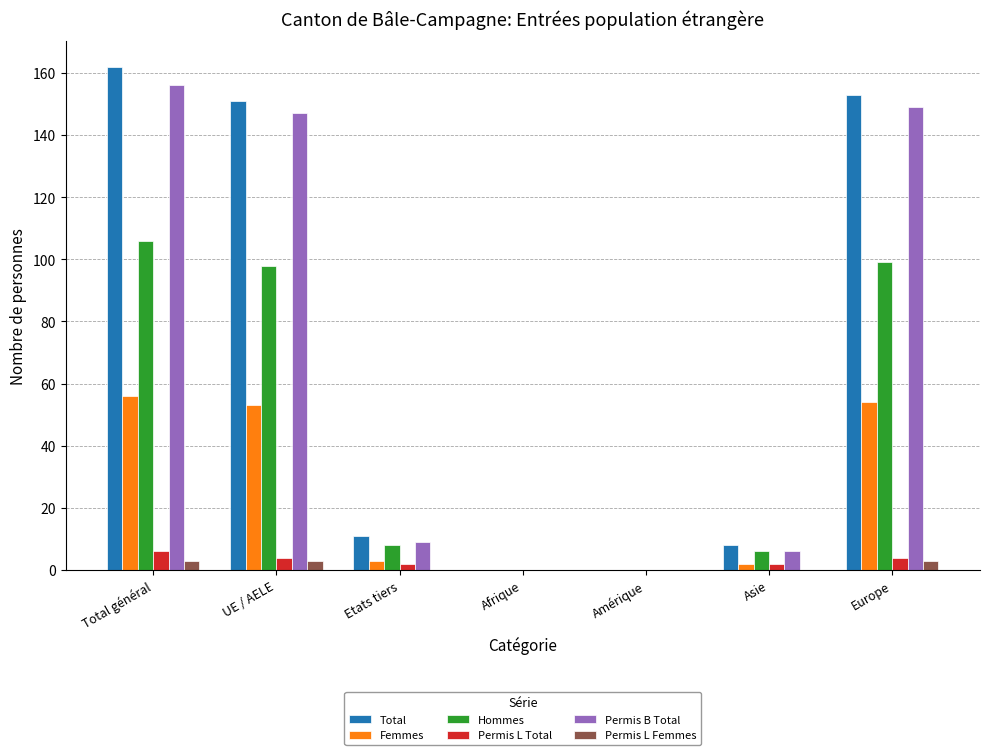

Is the value of Permis L Total at Total général greater than the value of Total at UE / AELE?

No